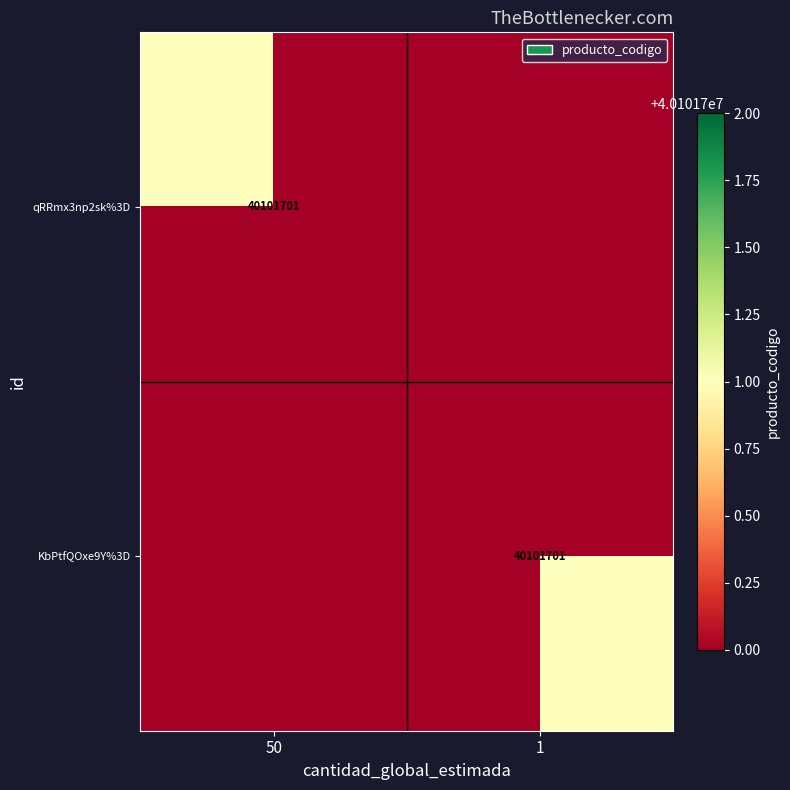

The value of qRRmx3np2sk%3D at 50 is 60930556. True or false?

False